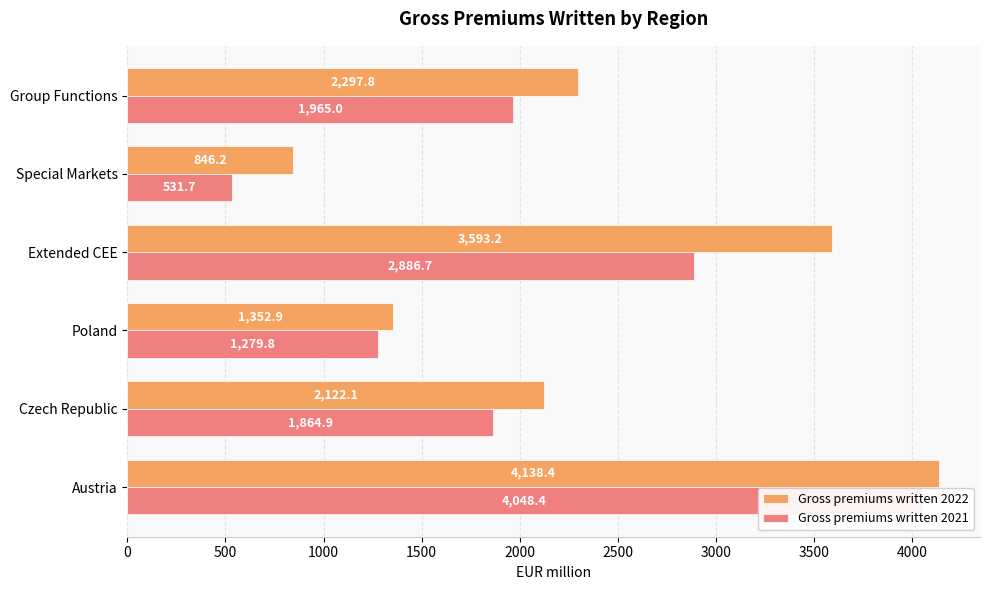

Count the number of categories in the chart.

6